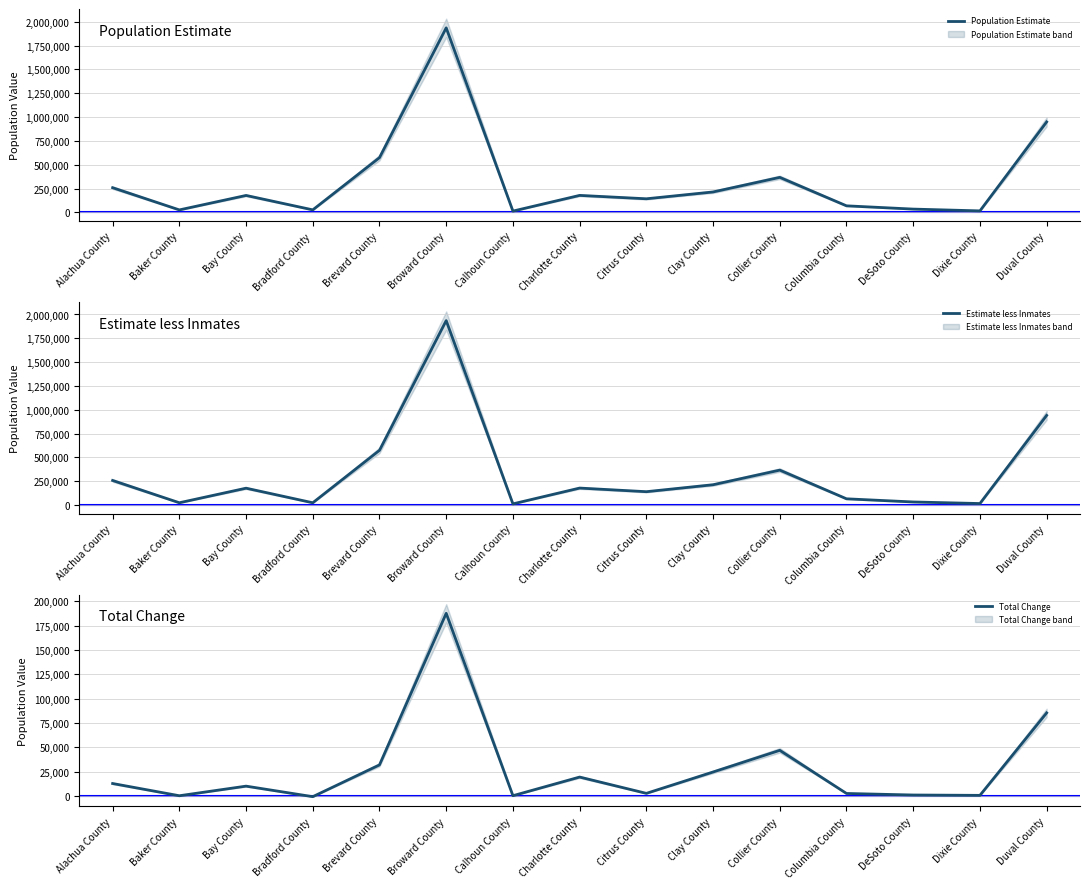

True or false: Population Estimate and Estimate less Inmates intersect in this chart.

False